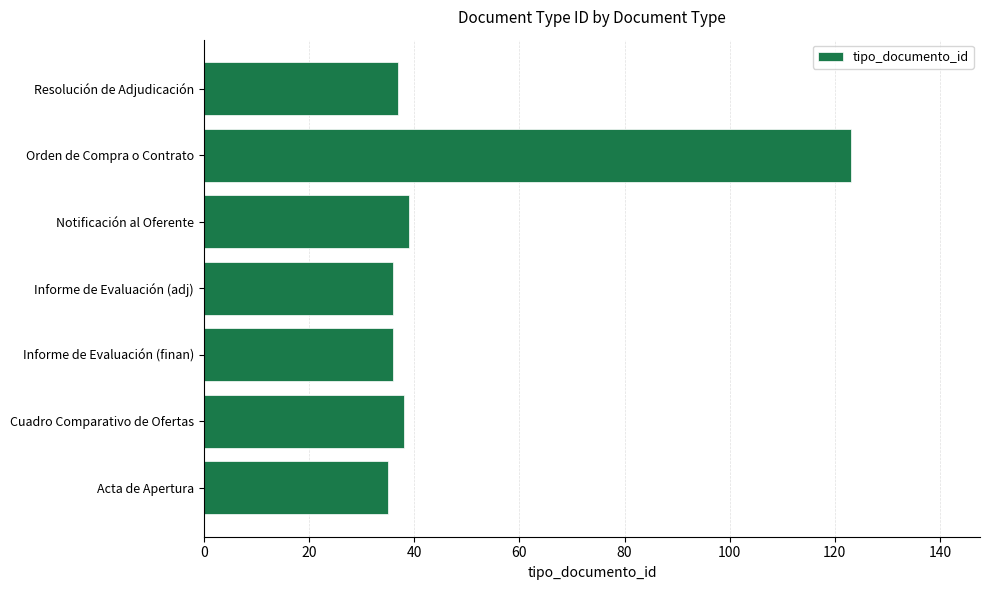

What is the change in value from Cuadro Comparativo de Ofertas to Orden de Compra o Contrato?

+85